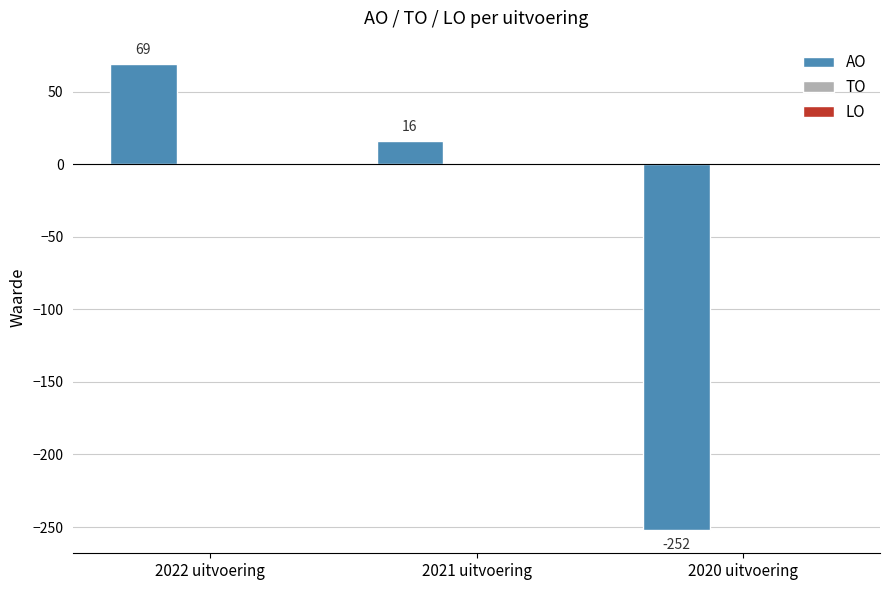

Count the number of data series in this chart.

1